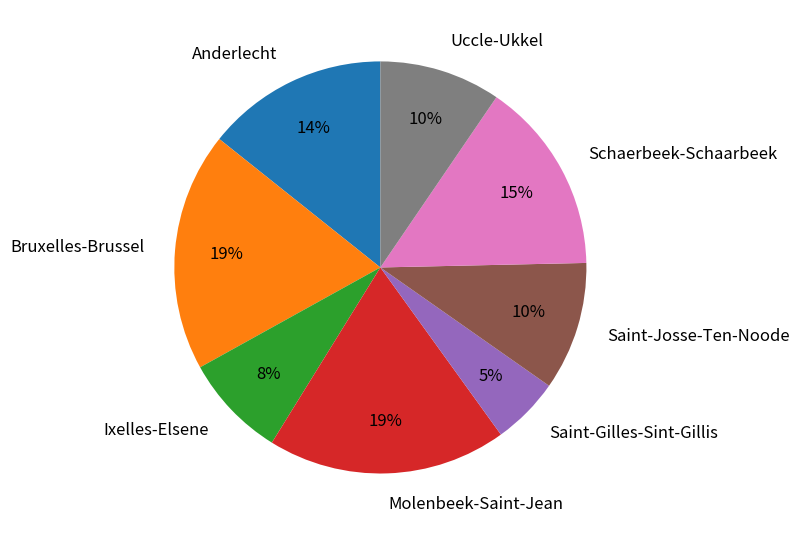

Approximately how many times larger is the value at Molenbeek-Saint-Jean compared to Bruxelles-Brussel?

1.0